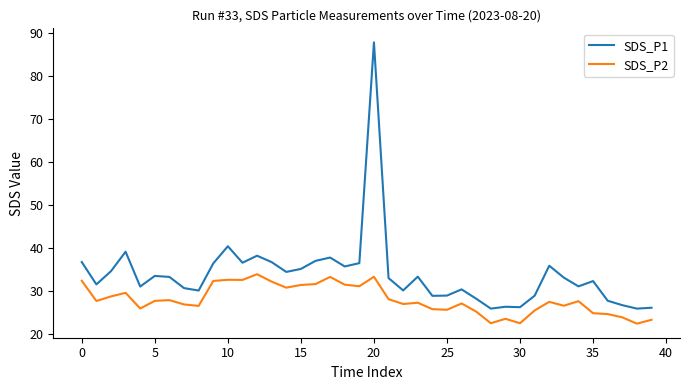

True or false: SDS_P1 and SDS_P2 cross at least once.

False